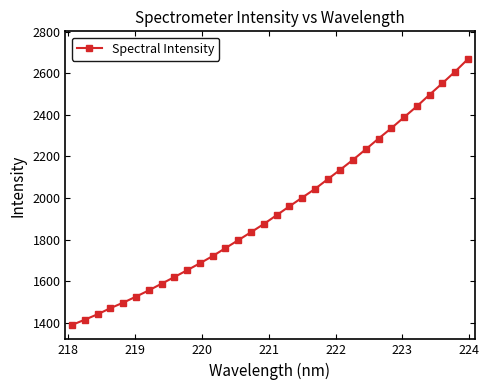

What is the value of the 20th point from the left?

2043.1